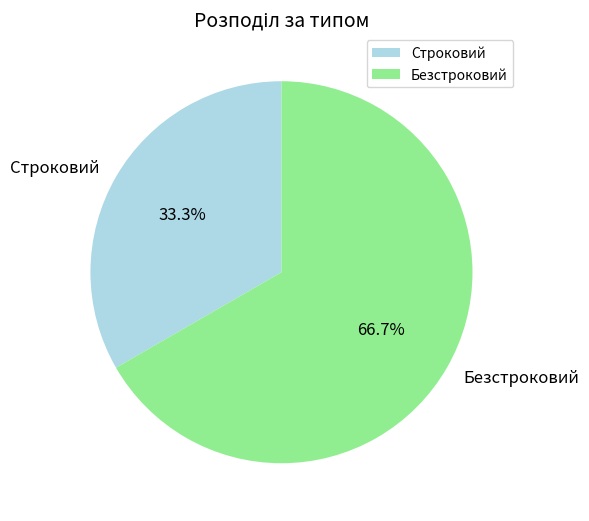

Rank the categories by value from lowest to highest.

Строковий, Безстроковий